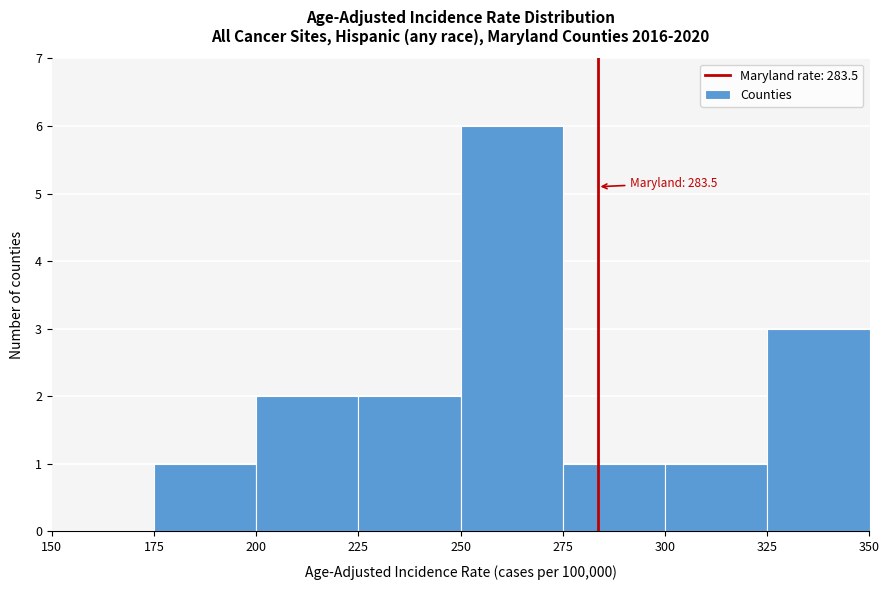

Over which range of the x-axis is the bar tallest?

250 to 275